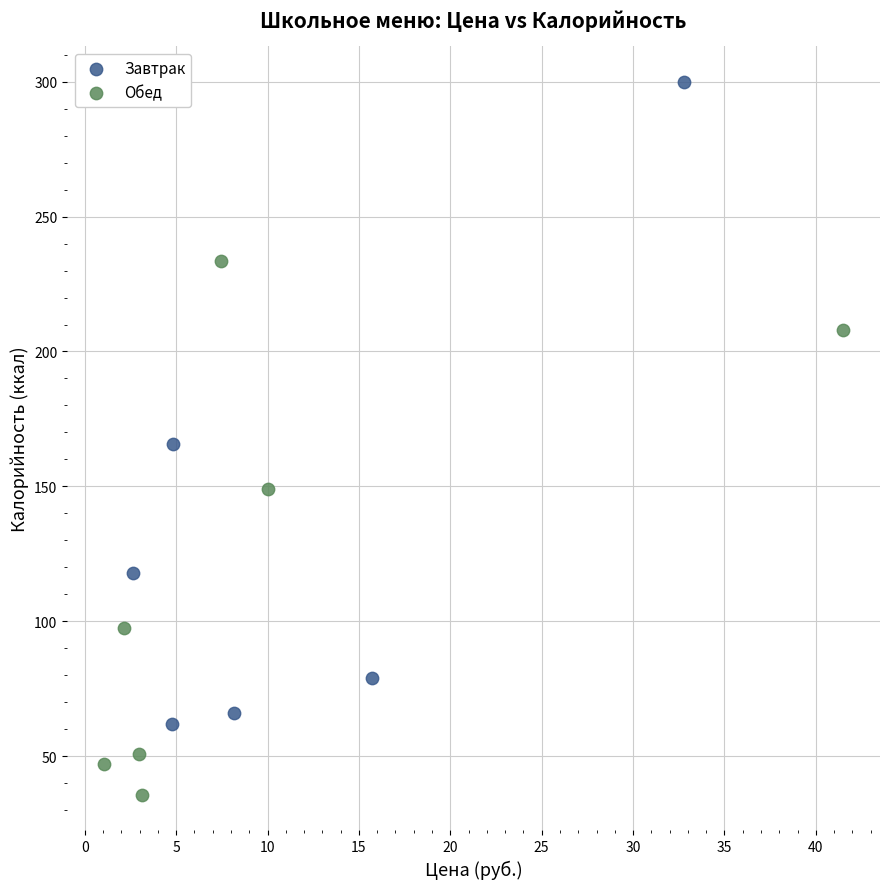

Which series contains the lowest Y value?

Обед